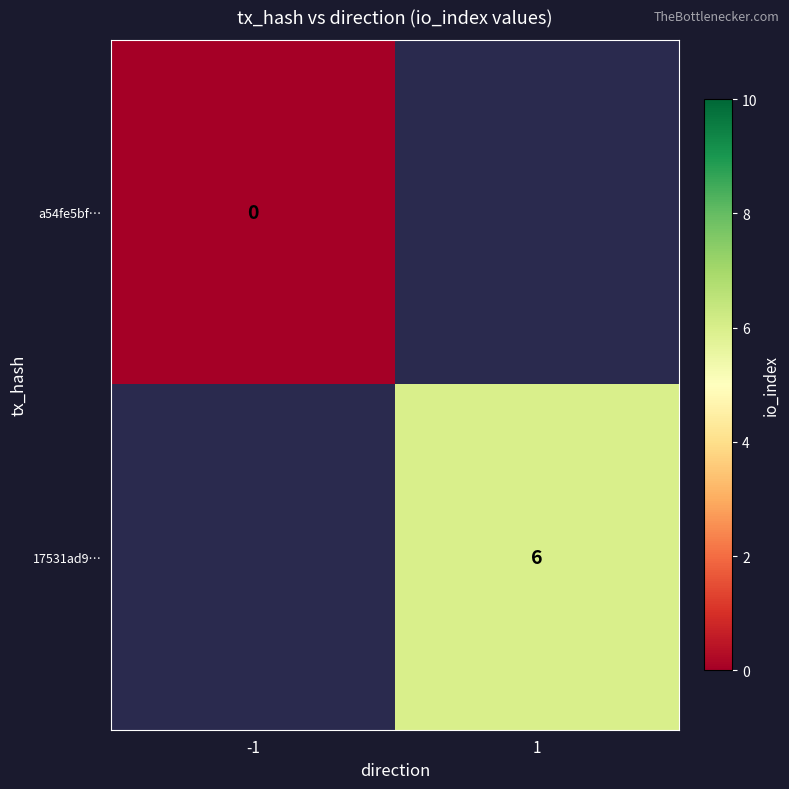

Count the number of categories in the chart.

2